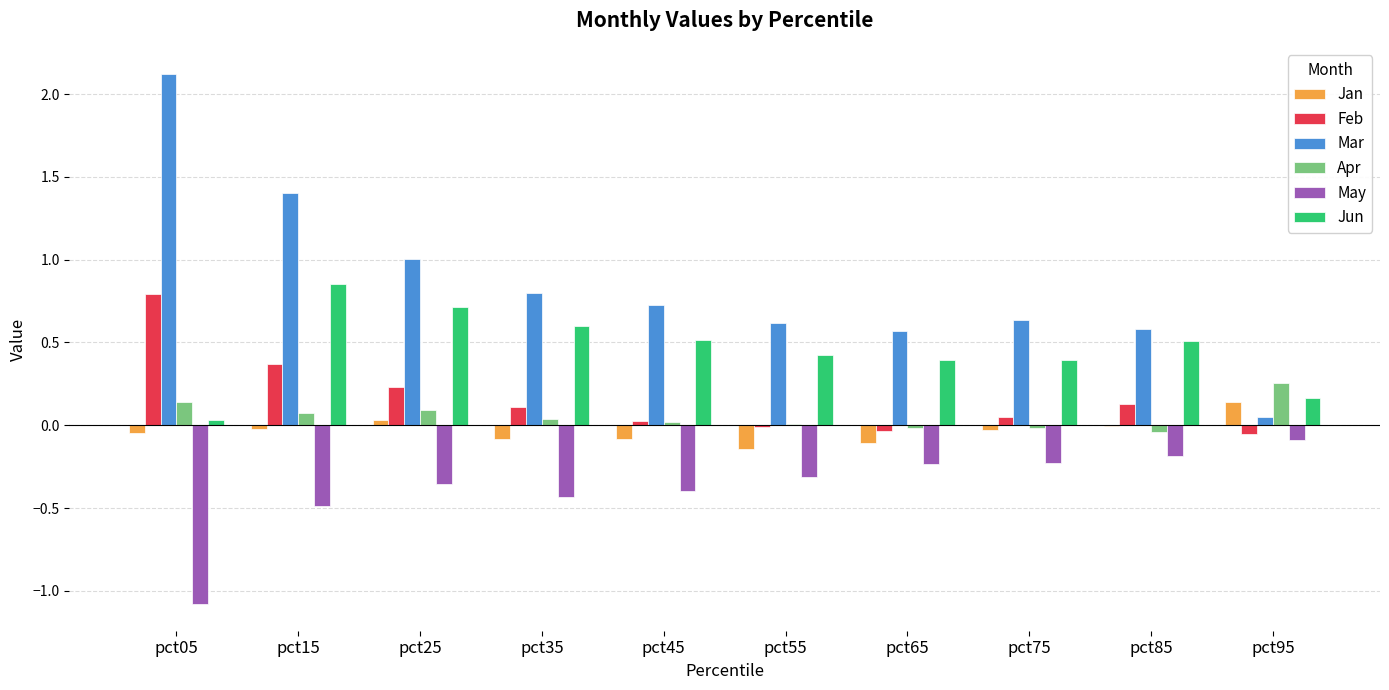

Which series has the largest total across all categories?

Mar